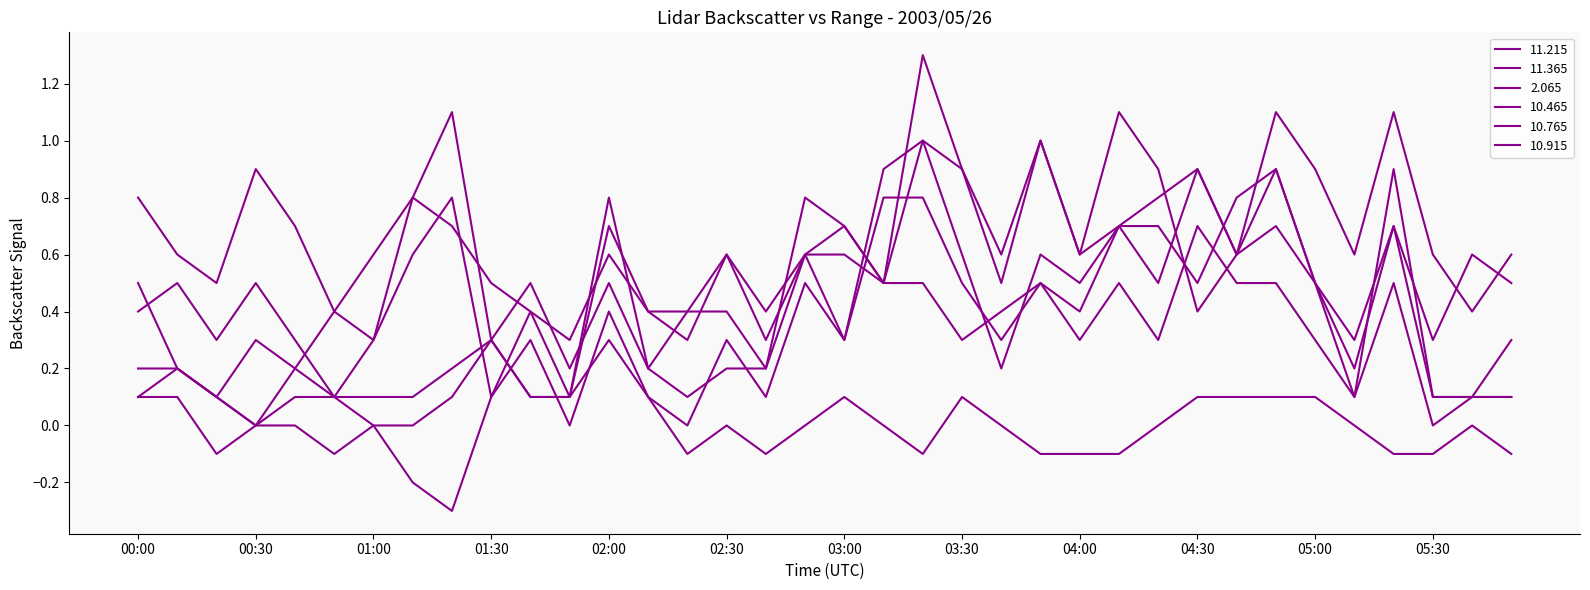

Is this an area chart (filled region under the line)?

No